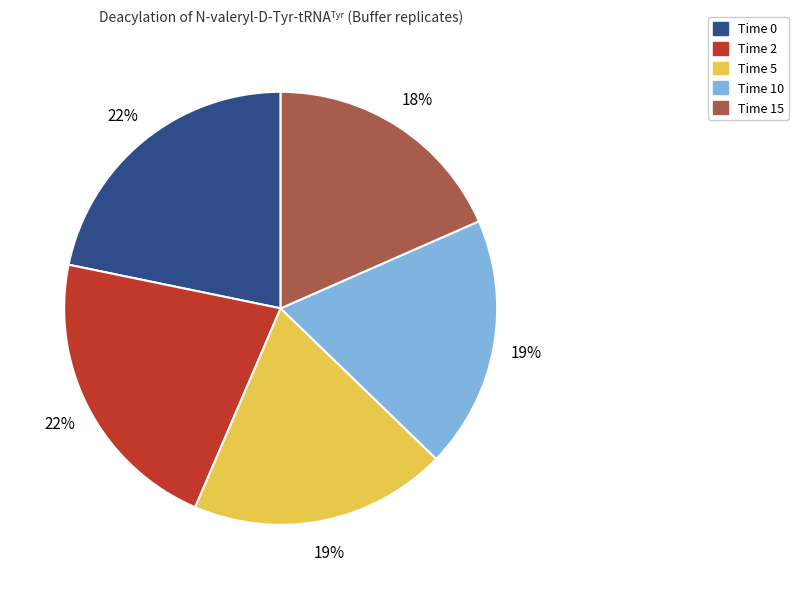

To the nearest percent, what percentage of the pie is Time 5?

19%